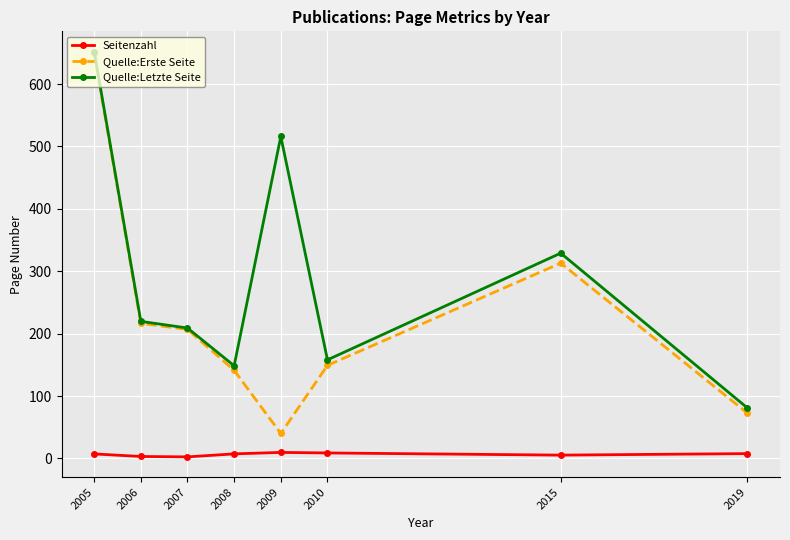

The Quelle:Letzte Seite series shows 250.3 at 2008. True or false?

False